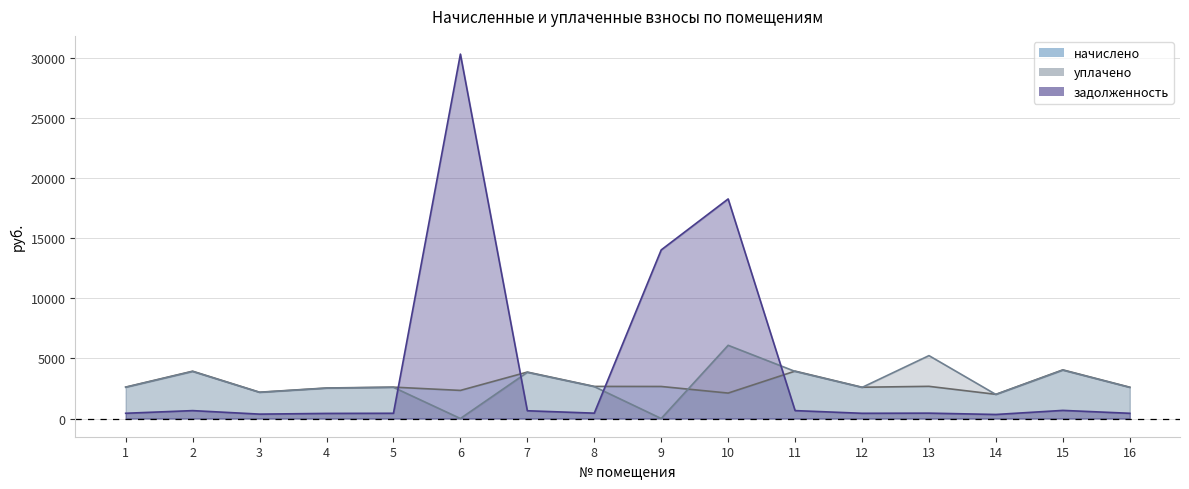

Is the value of задолженность at 8 greater than the value of уплачено at 2?

No